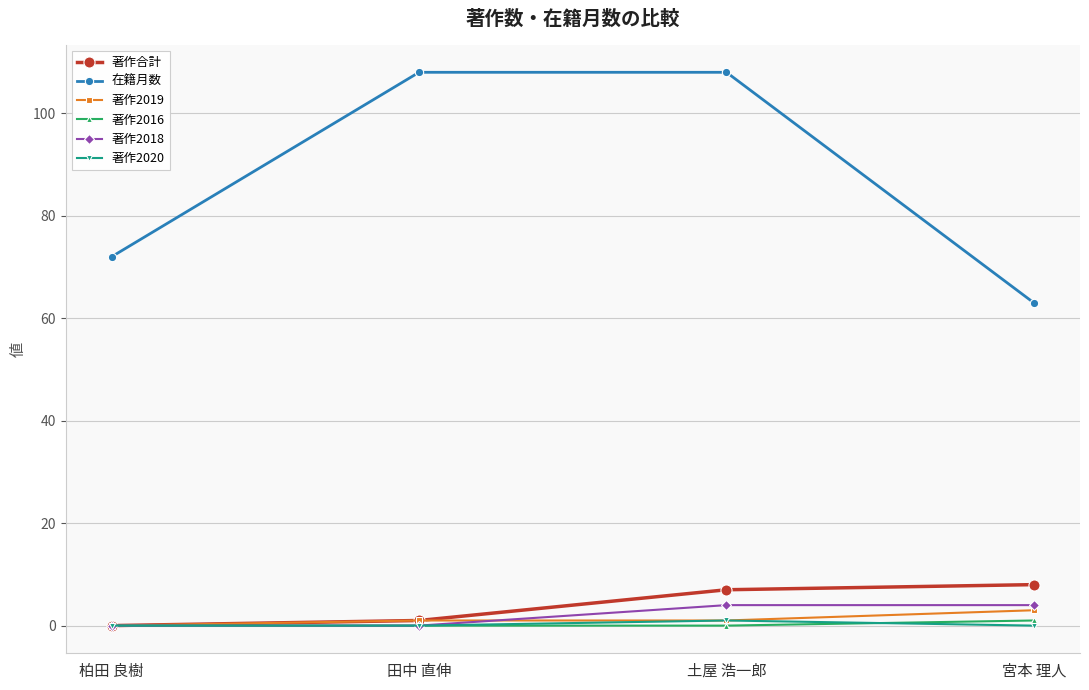

What are all the series names shown in the legend?

著作合計, 在籍月数, 著作2019, 著作2016, 著作2018, 著作2020